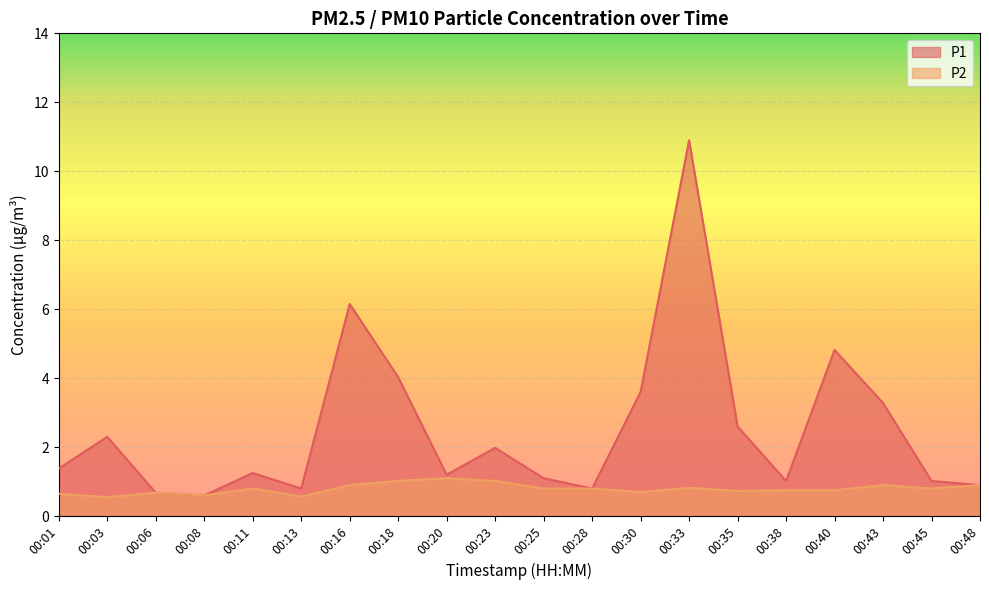

True or false: P2 and P1 intersect in this chart.

False